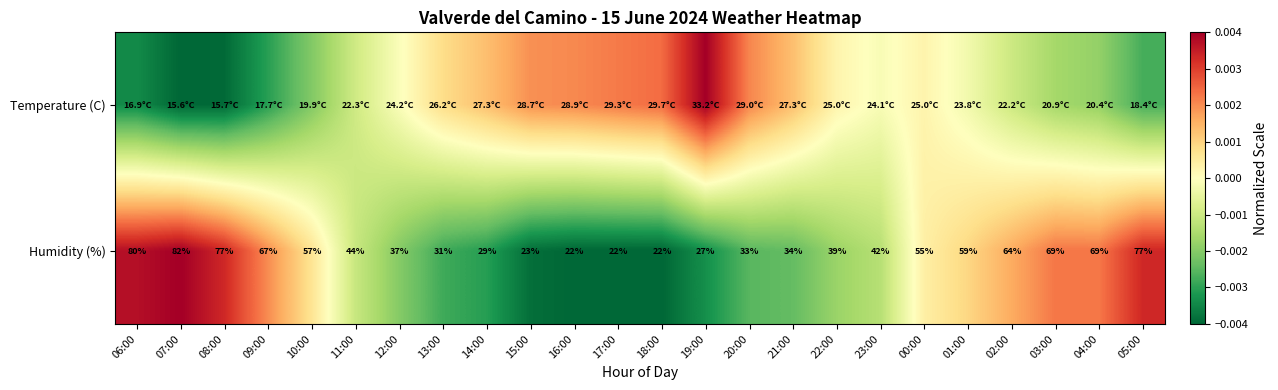

Is it true that Temperature (C) equals 0.0 at 13:00?

False